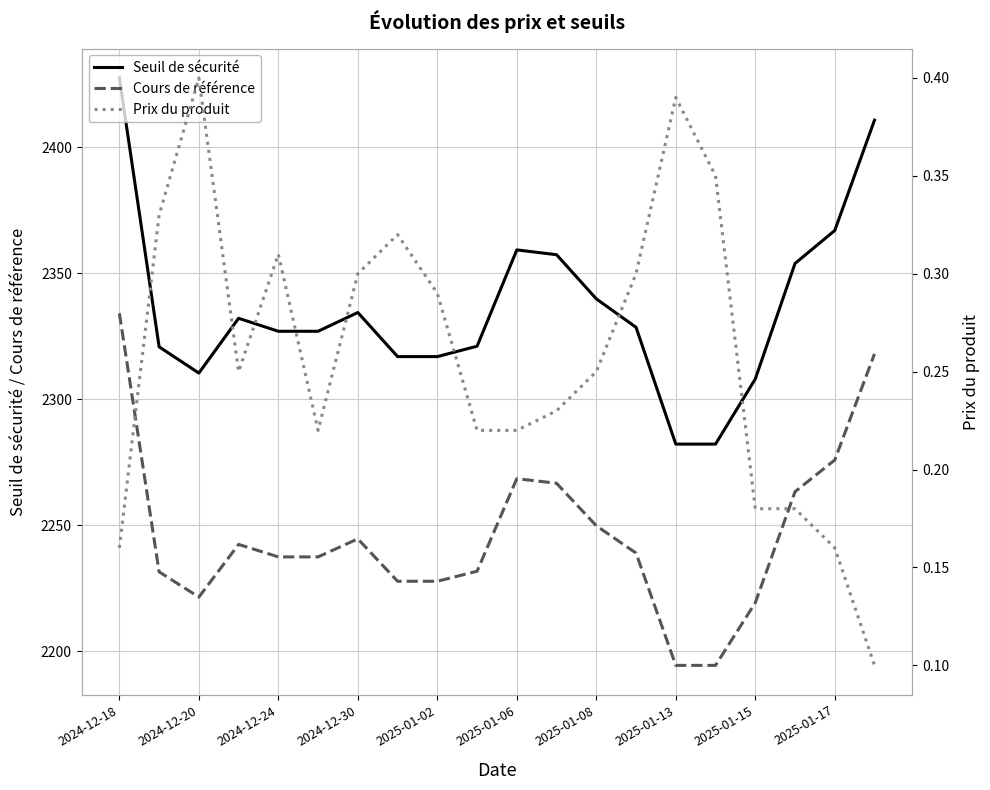

Is this an area chart (filled region under the line)?

No